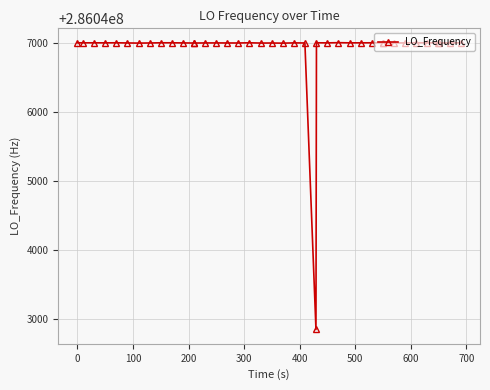

True or false: there are more than 0 points higher than both neighbors.

True